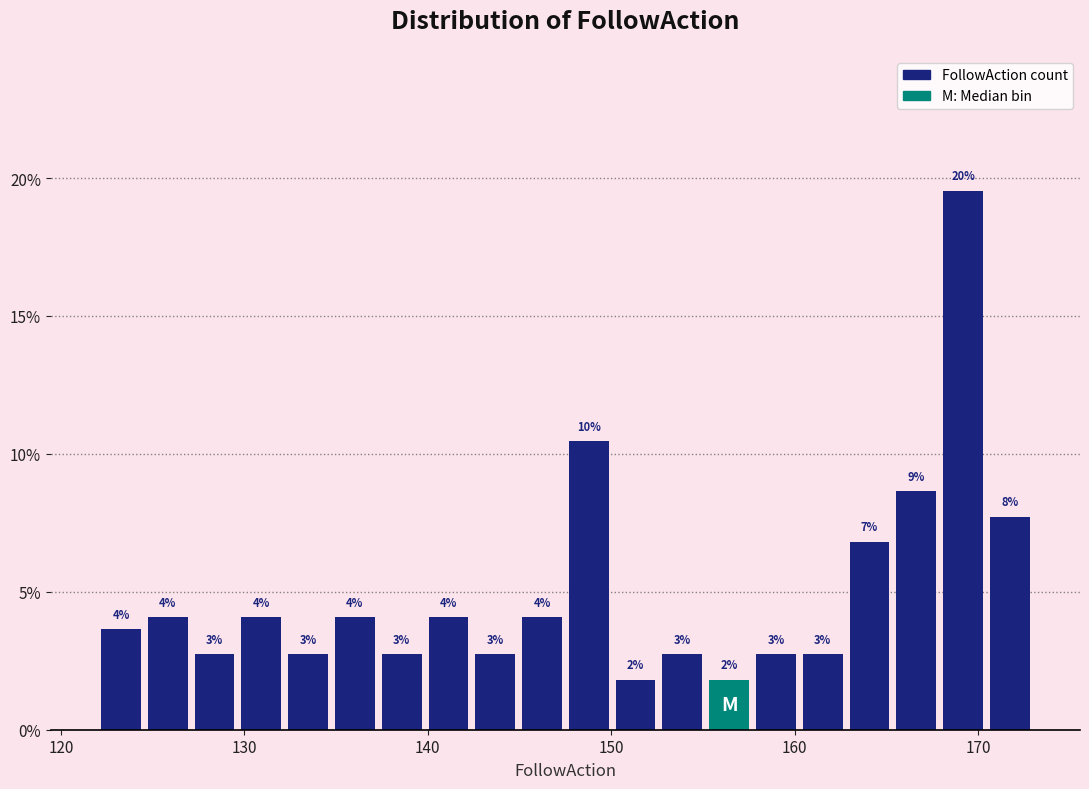

Read against the x-axis, roughly where is the centre of the tallest bar?

169